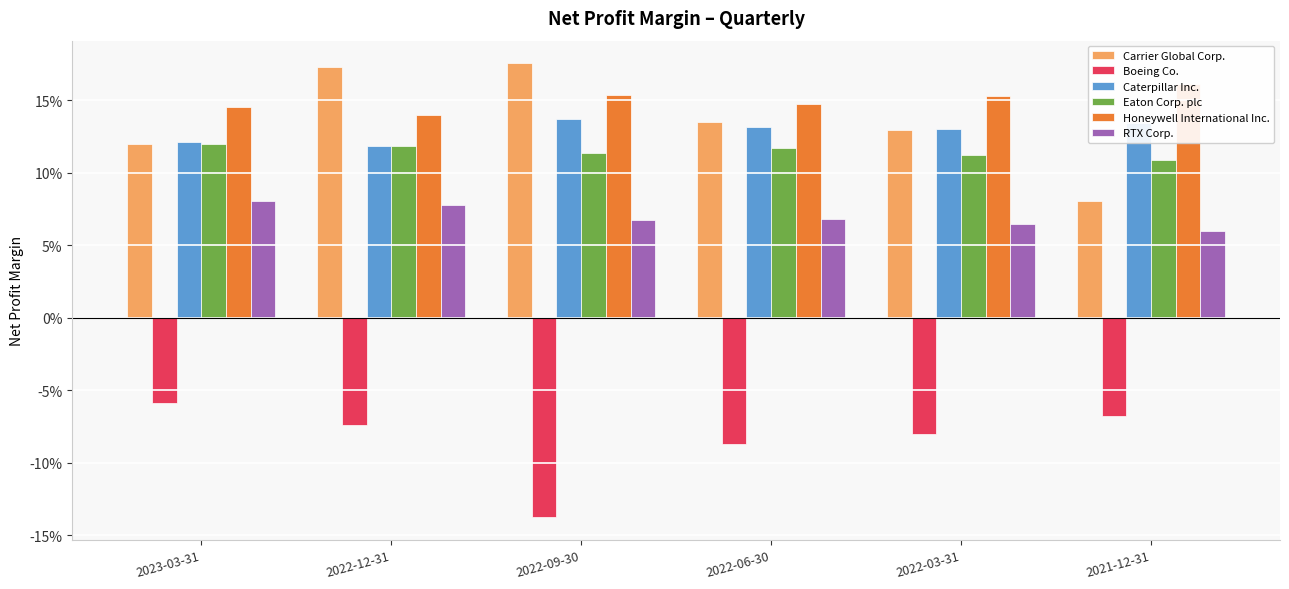

What is the approximate value of Carrier Global Corp. at 2022-06-30?

0.1